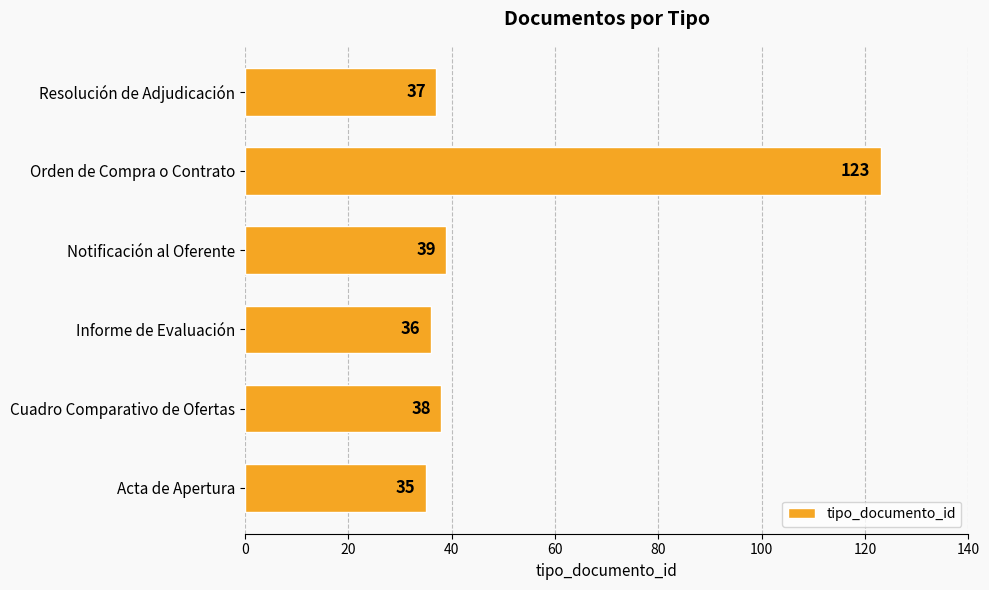

Rank the categories by value from highest to lowest.

Orden de Compra o Contrato, Notificación al Oferente, Cuadro Comparativo de Ofertas, Resolución de Adjudicación, Informe de Evaluación, Acta de Apertura